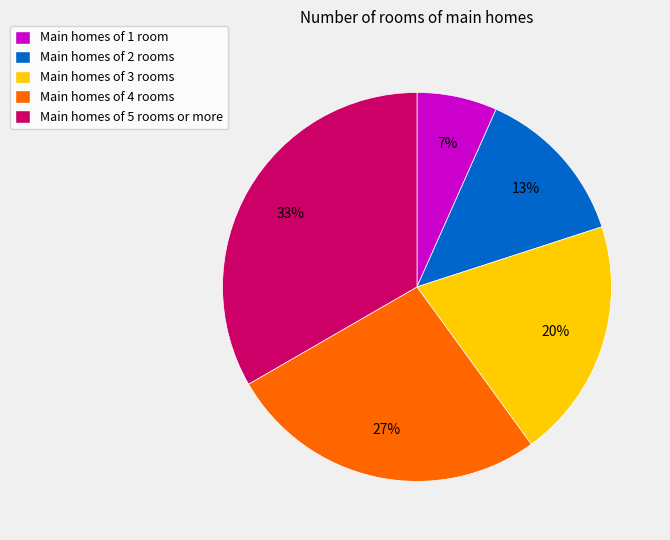

Do Main homes of 5 rooms or more and Main homes of 2 rooms together represent more than half of the pie?

No